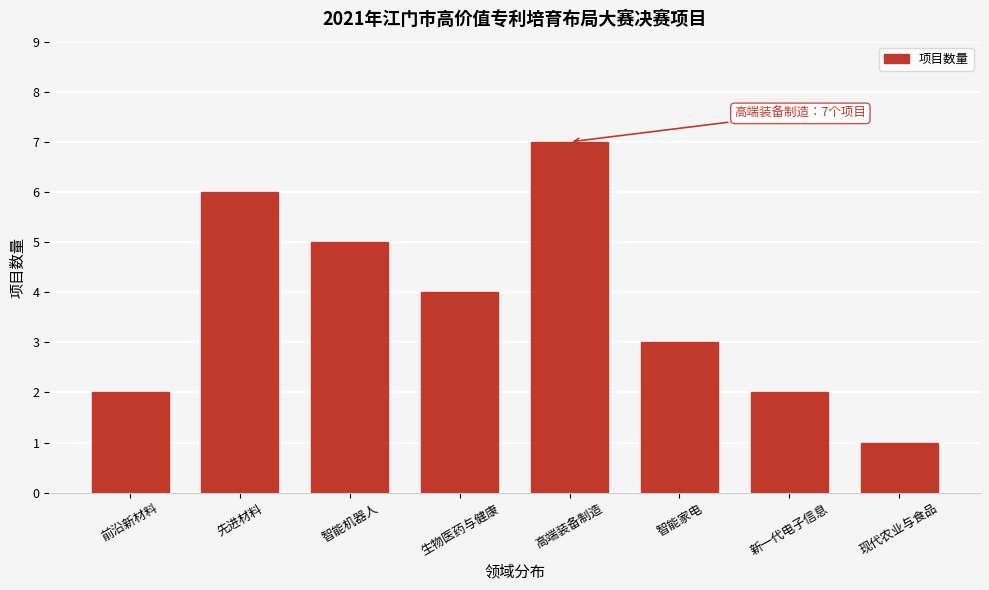

Reading right to left, what are all the values shown in this chart?

1	2	3	7	4	5	6	2